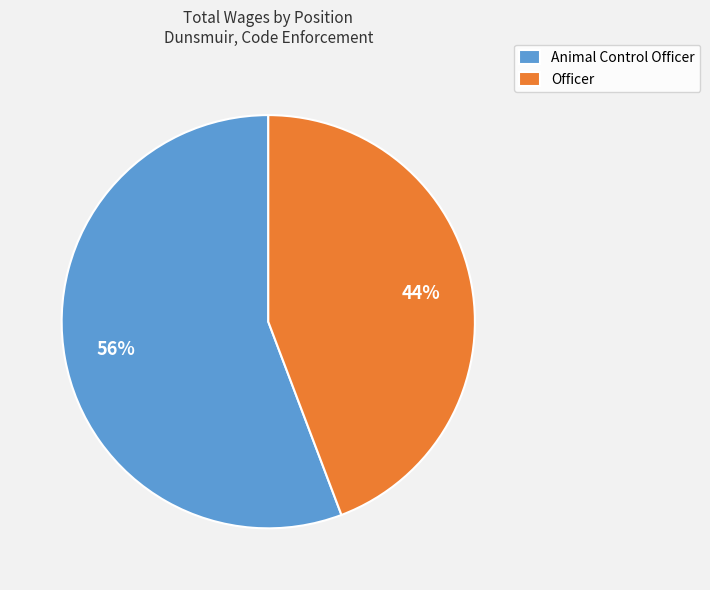

Is it true that Animal Control Officer is 44% of the pie?

False